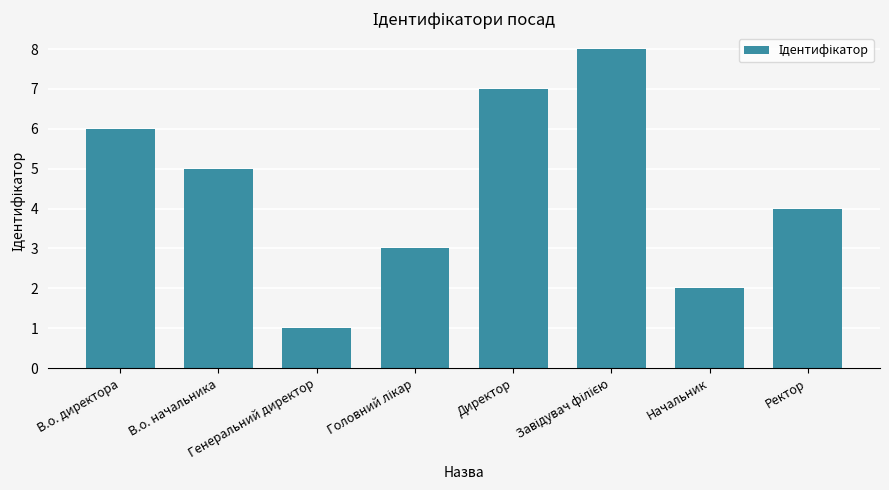

Which category has the lowest value across all series?

Генеральний директор